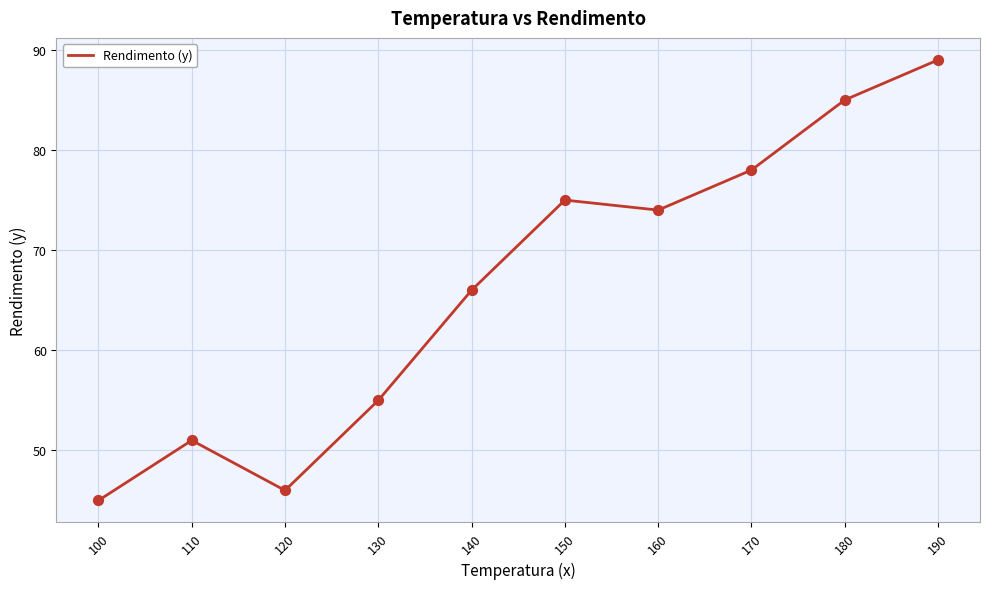

Approximately how many times larger is the value at 140 compared to 130?

1.2